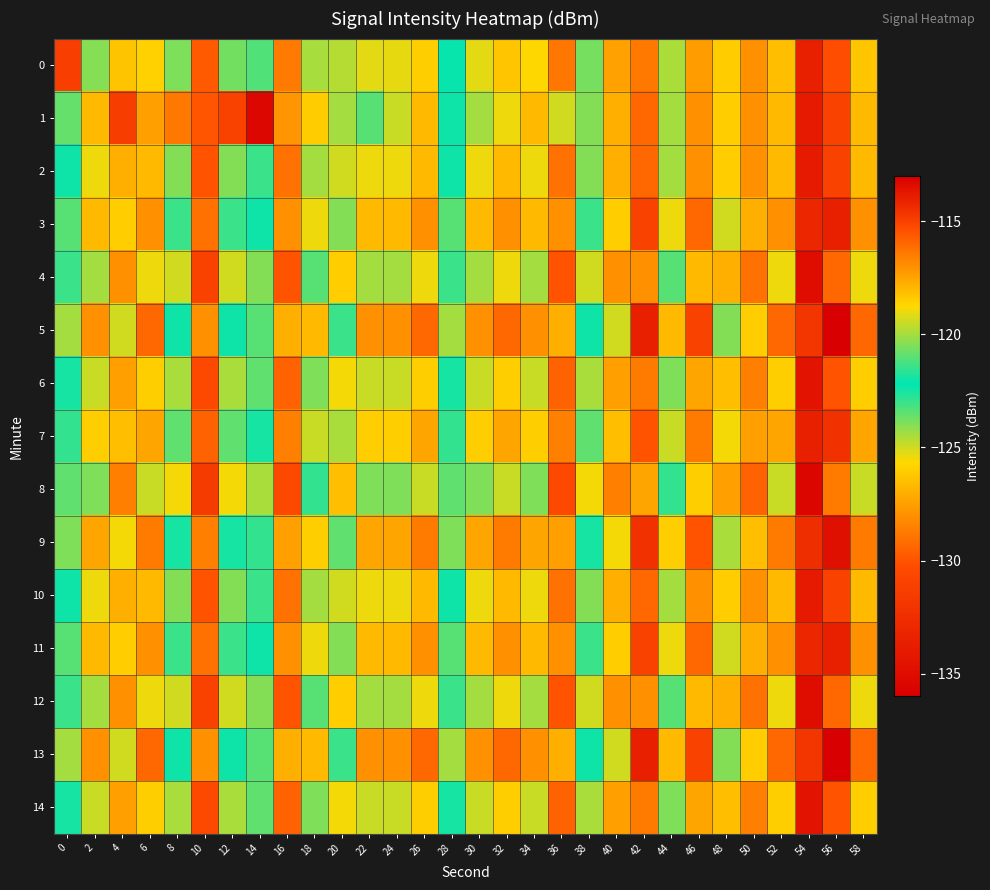

Rank the series by their maximum value, from lowest to highest.

8, 4, 12, 6, 14, 0, 1, 2, 10, 7, 3, 11, 9, 5, 13